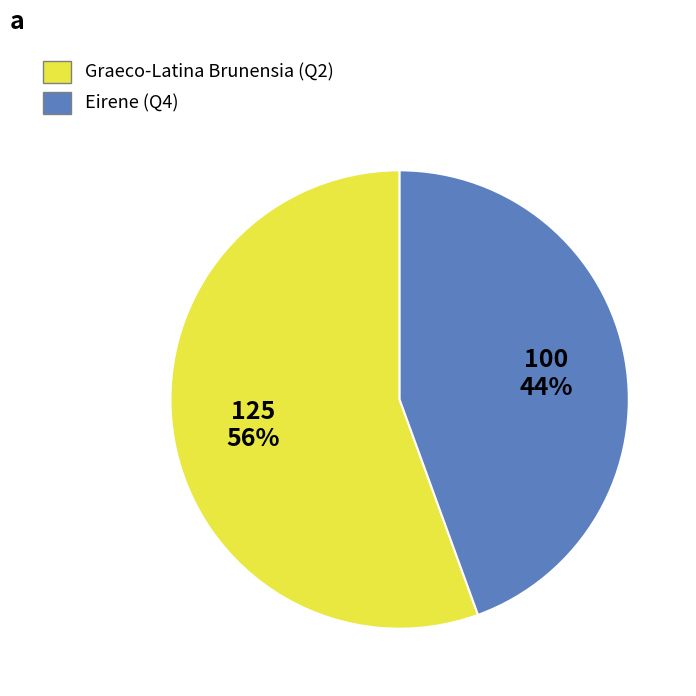

Does Graeco-Latina Brunensia represent more than half of the total?

Yes